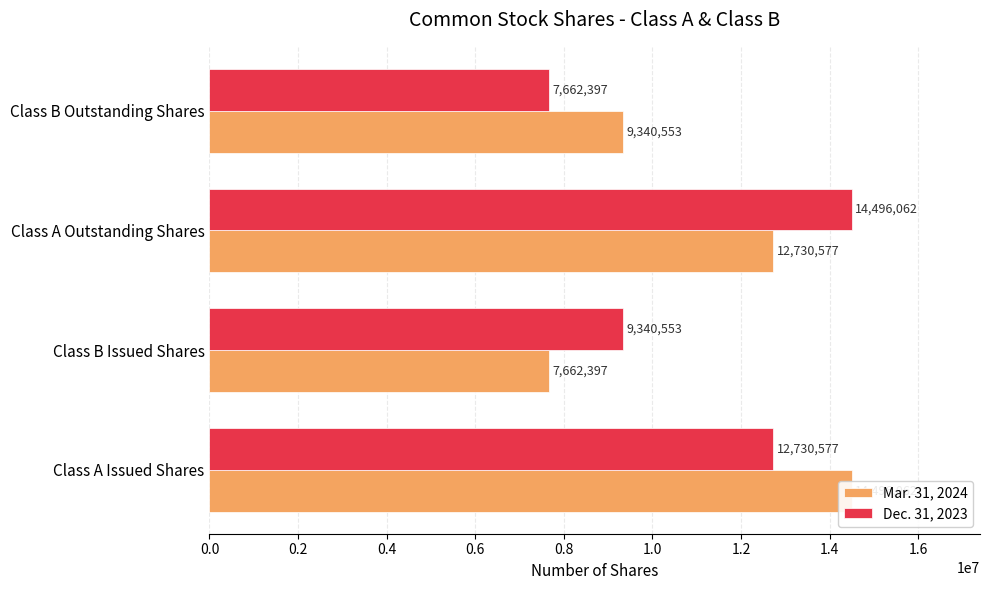

Are the bars horizontal?

Yes